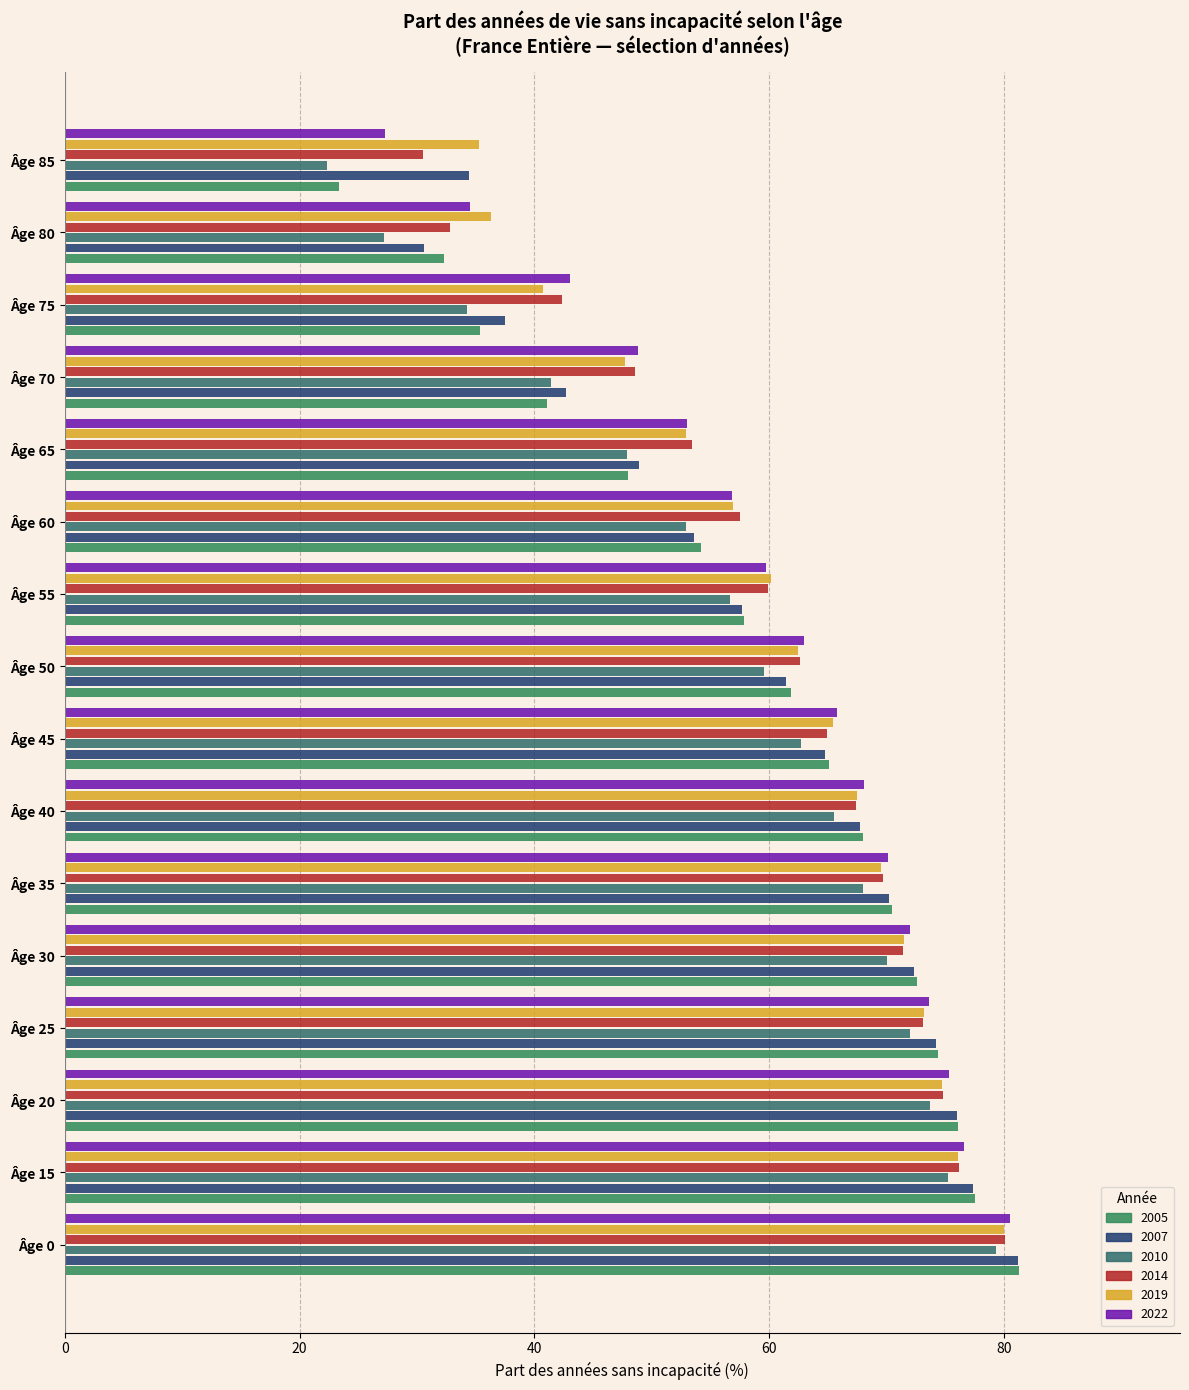

Reading left to right, list all the values displayed in this chart.

2005: 81.3	77.5	76.1	74.4	72.6	70.5	68.0	65.1	61.9	57.9	54.2	48.0	41.1	35.4	32.3	23.4
2007: 81.2	77.4	76.0	74.2	72.3	70.2	67.7	64.8	61.4	57.7	53.6	48.9	42.7	37.5	30.6	34.4
2010: 79.3	75.2	73.7	72.0	70.0	68.0	65.5	62.7	59.6	56.7	52.9	47.9	41.4	34.3	27.2	22.3
2014: 80.1	76.2	74.8	73.1	71.4	69.7	67.4	64.9	62.6	59.9	57.5	53.4	48.6	42.4	32.8	30.5
2019: 80.0	76.1	74.7	73.2	71.5	69.5	67.5	65.4	62.5	60.2	56.9	52.9	47.7	40.7	36.3	35.3
2022: 80.5	76.6	75.3	73.6	72.0	70.1	68.1	65.8	63.0	59.7	56.8	53.0	48.8	43.0	34.5	27.3